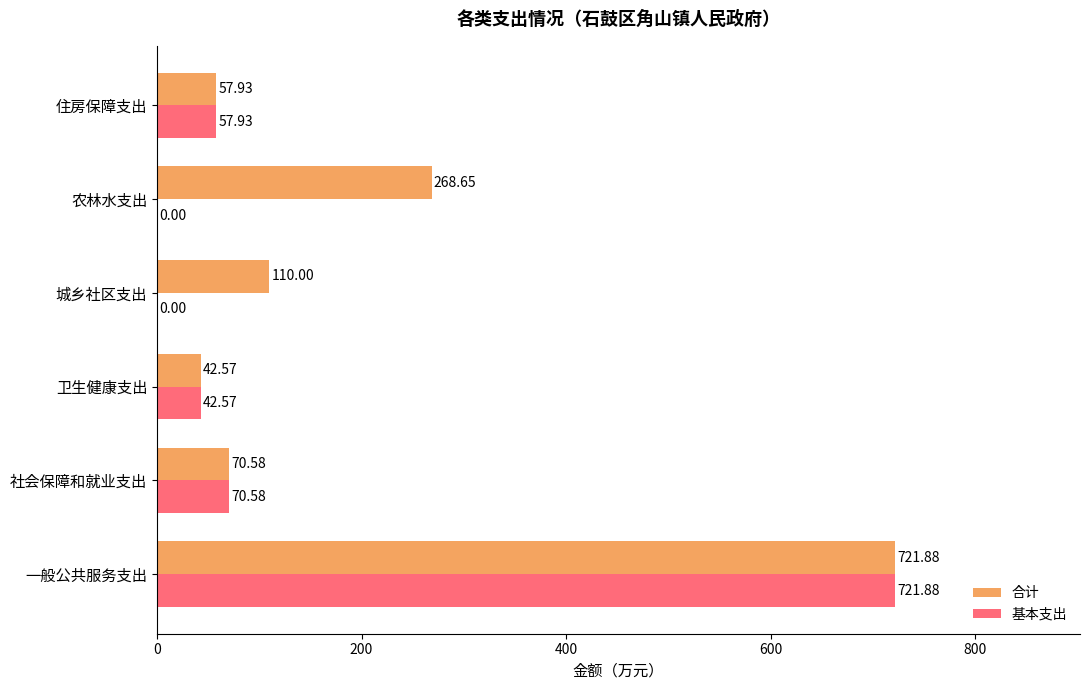

What are all the series names shown in the legend?

合计, 基本支出